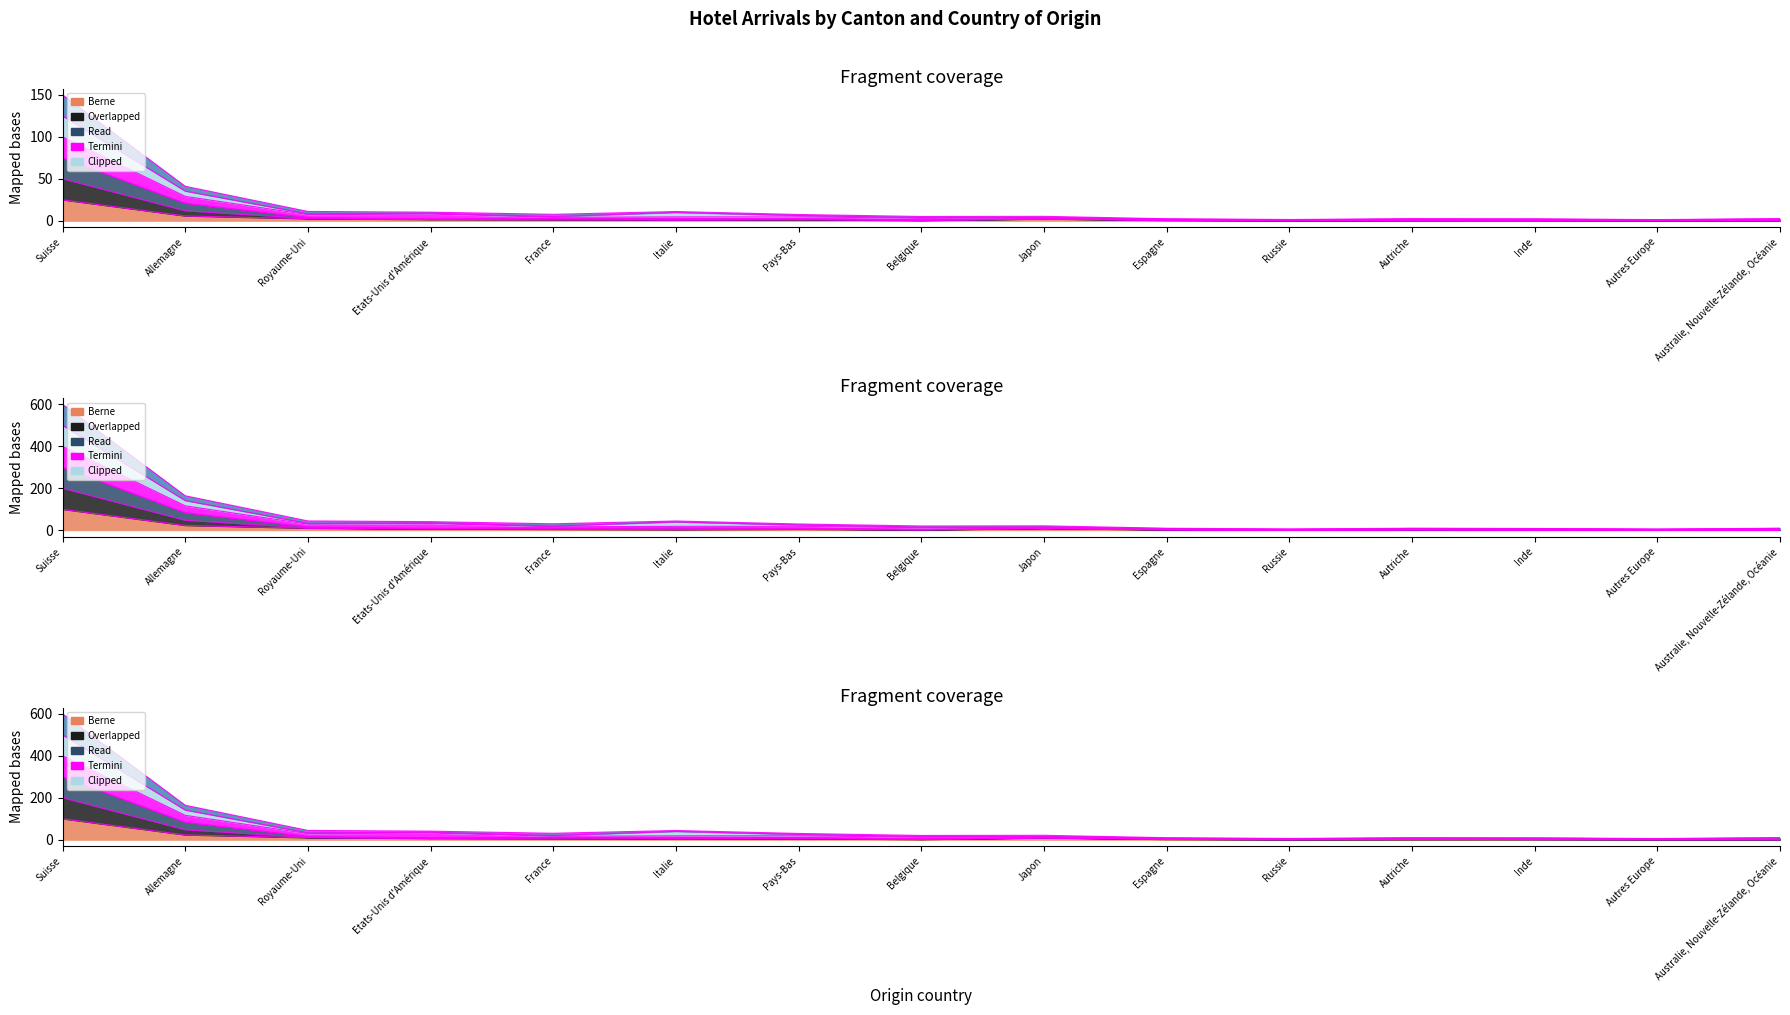

Which category has the highest value across all series?

Suisse